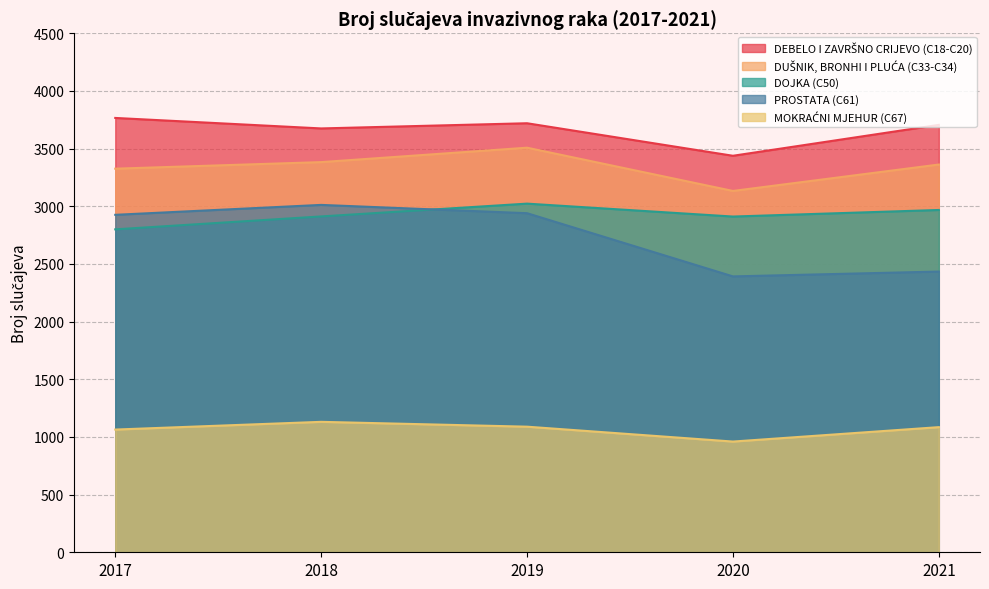

Reading left to right, what are all the values shown in this chart?

DEBELO I ZAVRŠNO CRIJEVO (C18-C20): 2017=3766	2018=3675	2019=3720	2020=3438	2021=3706
DUŠNIK, BRONHI I PLUĆA (C33-C34): 2017=3326	2018=3383	2019=3508	2020=3133	2021=3362
DOJKA (C50): 2017=2800	2018=2912	2019=3023	2020=2911	2021=2968
PROSTATA (C61): 2017=2926	2018=3012	2019=2940	2020=2392	2021=2434
MOKRAĆNI MJEHUR (C67): 2017=1064	2018=1131	2019=1089	2020=960	2021=1085